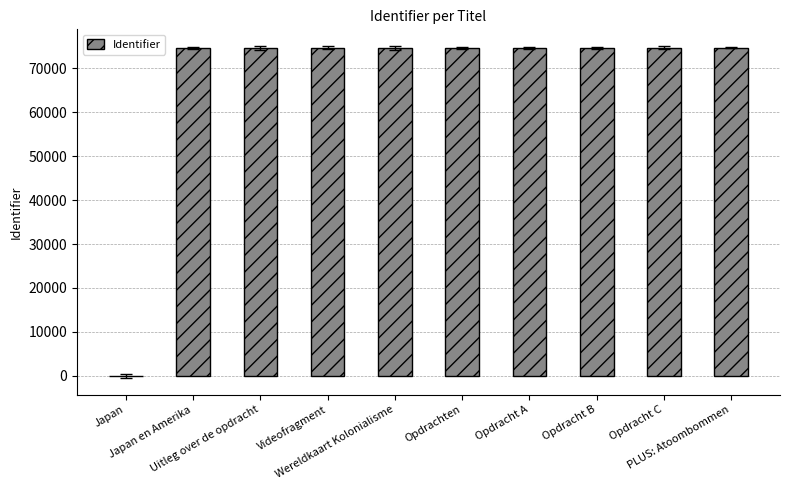

What is the greatest value displayed?

74700